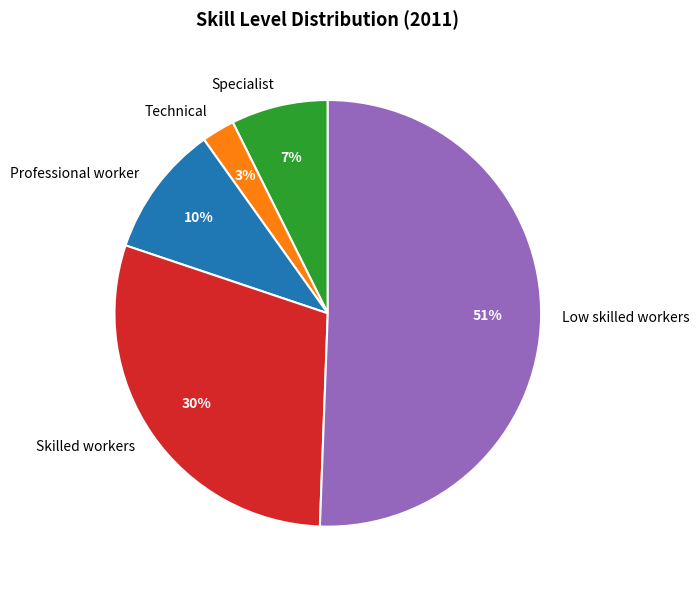

Which slice is the largest?

Low skilled workers